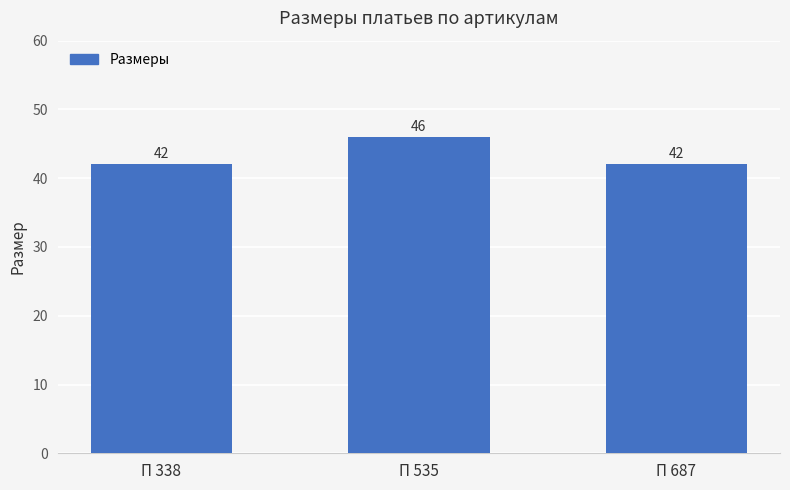

What is the minimum value shown in the chart?

42